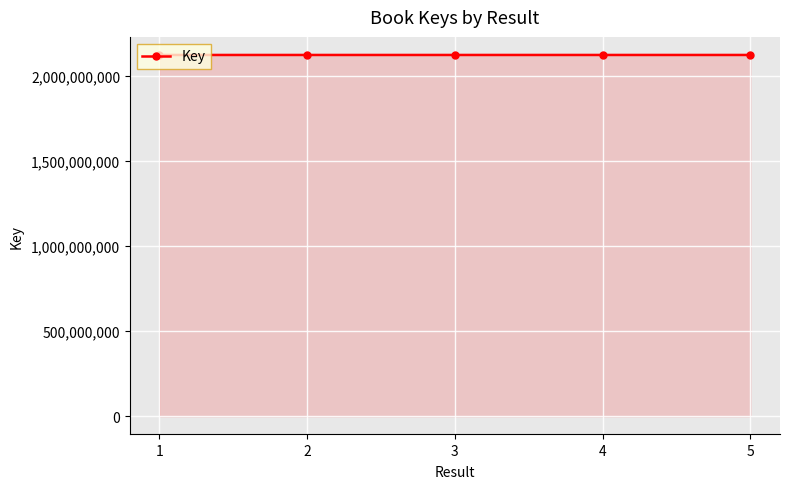

What is the ratio of the value at 5 to the value at 4?

1.0